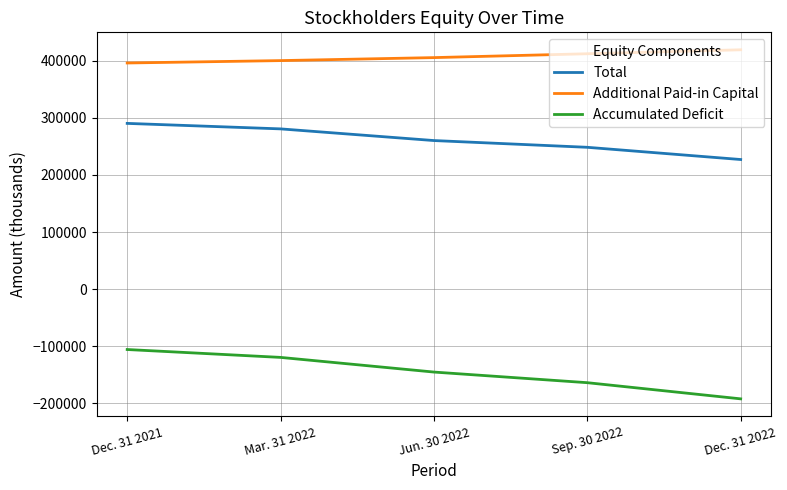

True or false: Total has more than 1 points higher than both neighbors.

False